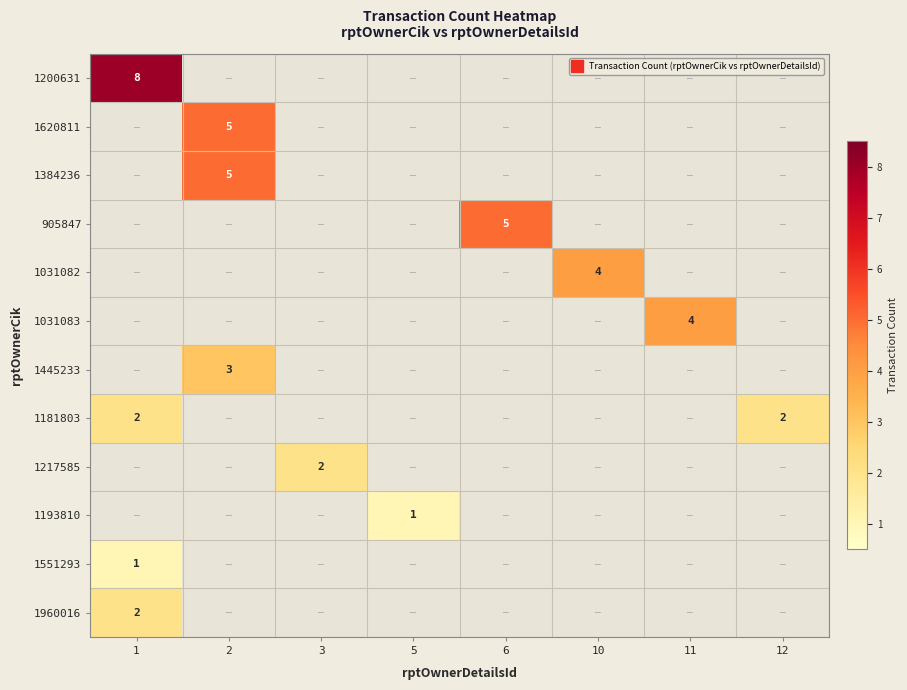

Which label corresponds to the largest value in the chart?

1